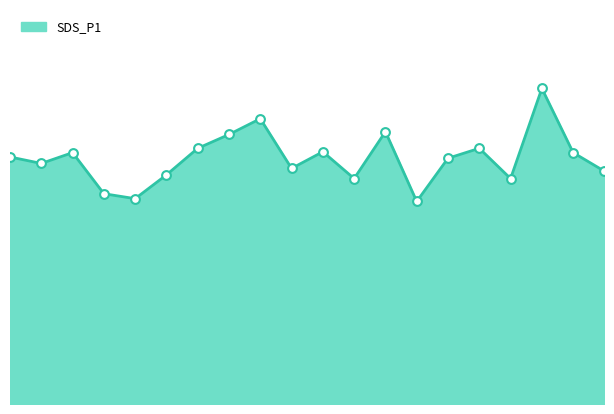

Does the chart have visible grid lines?

No